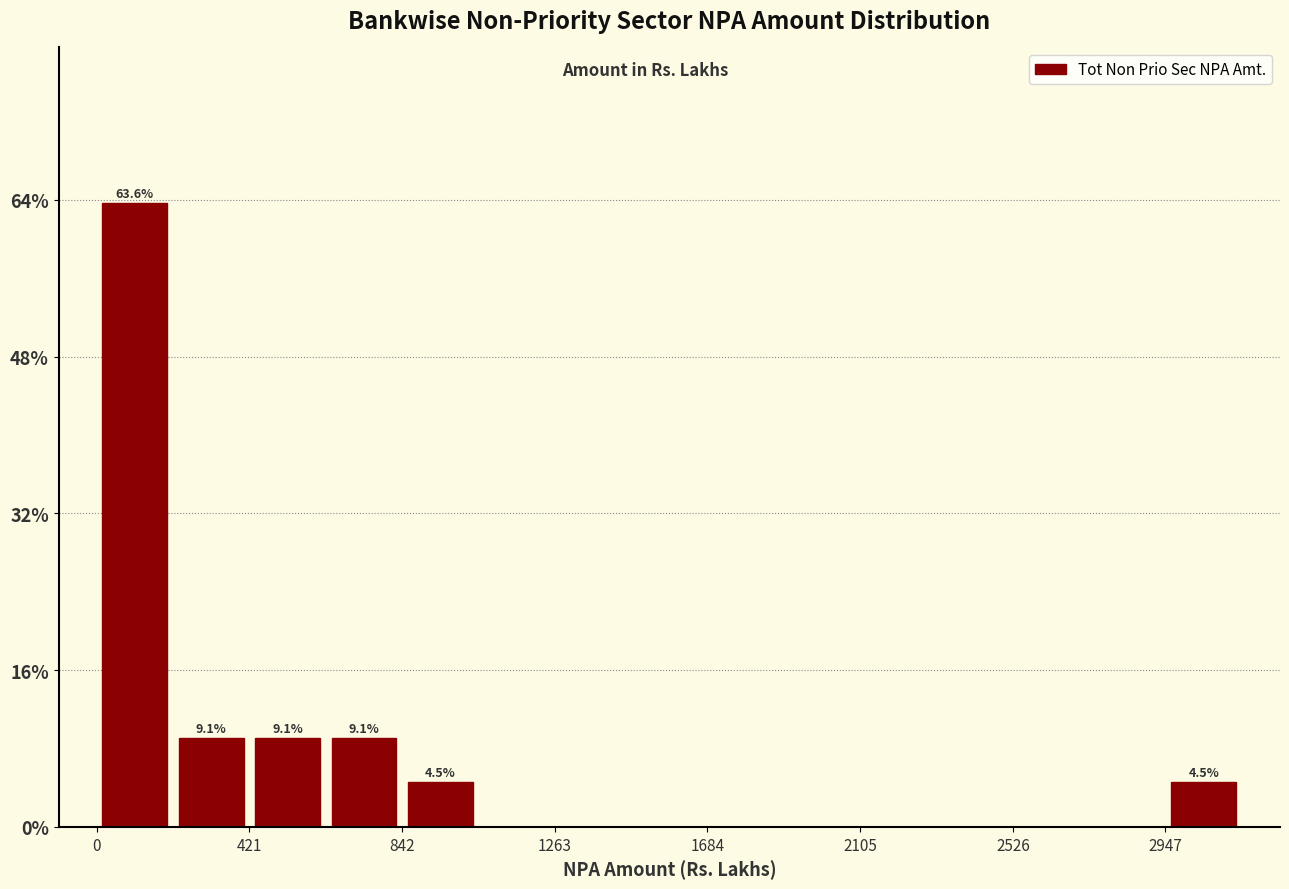

Over which range of the x-axis is the bar tallest?

0 to 200